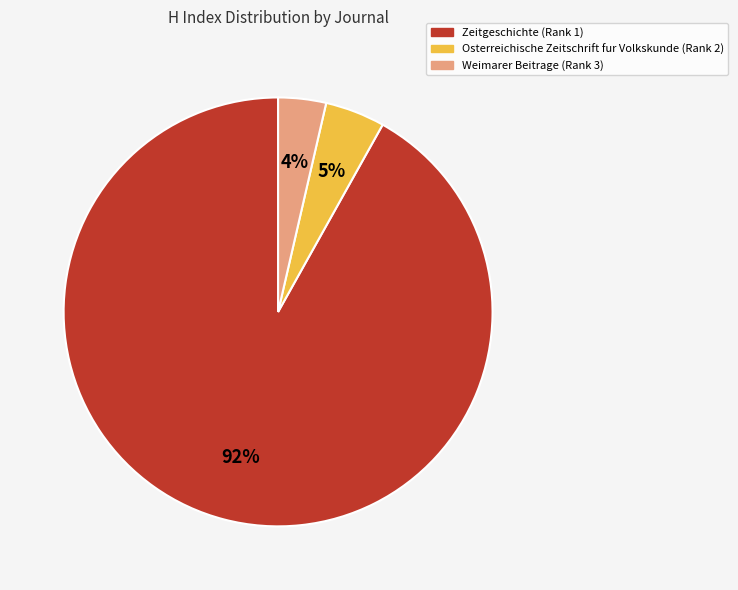

To the nearest percent, what is the combined percentage of Weimarer Beitrage (Rank 3) and Zeitgeschichte (Rank 1)?

95%